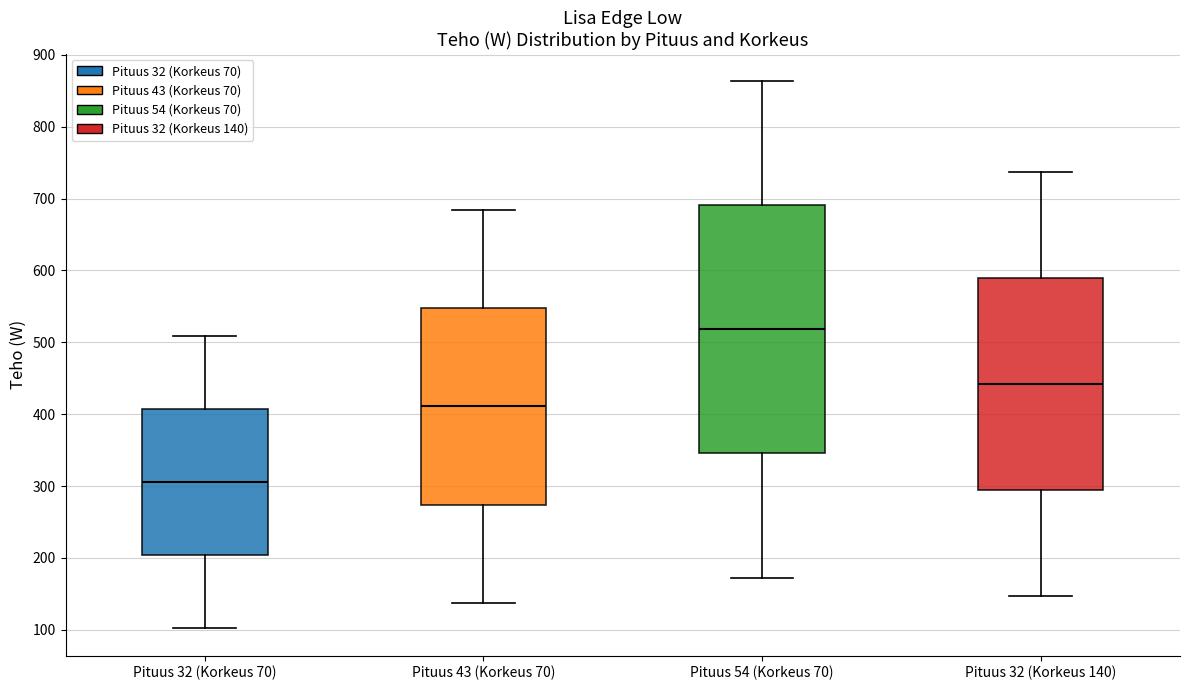

Which box has the lowest median line?

Pituus 32 (Korkeus 70)